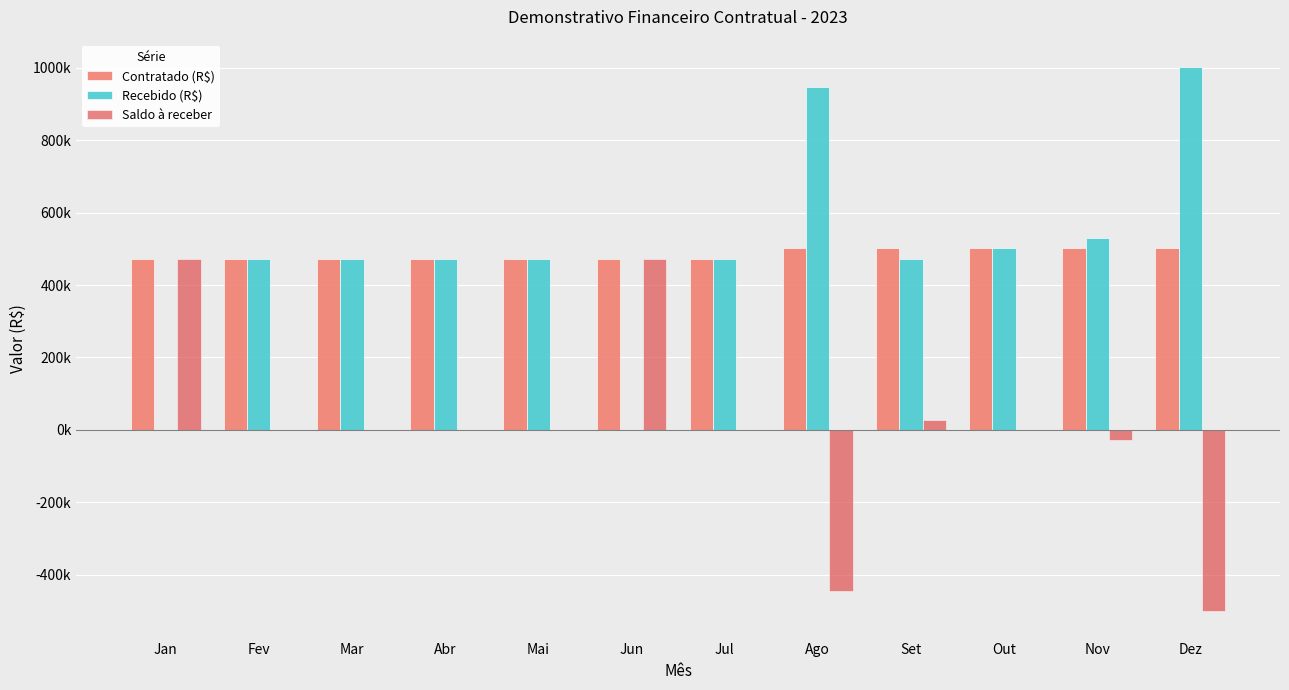

What is the sum of all Recebido (R$) values?

5819335.7